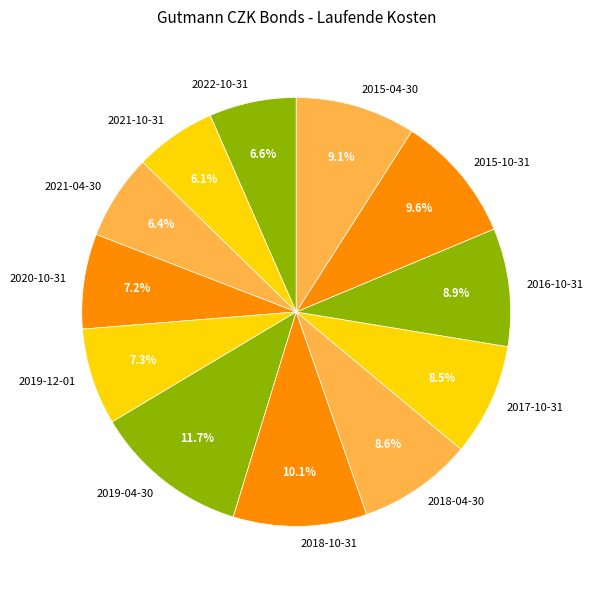

What percentage is the 2021-04-30 slice, to the nearest percent?

6%